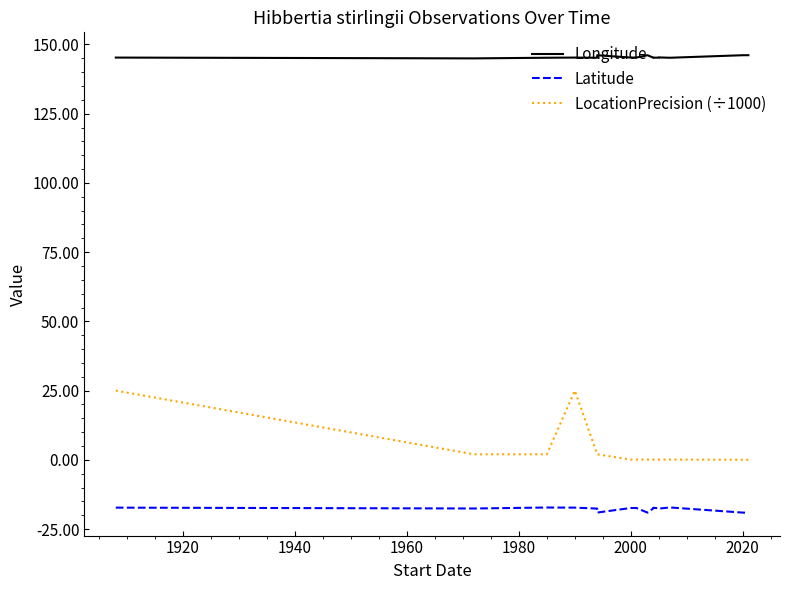

True or false: Latitude and Longitude intersect in this chart.

False